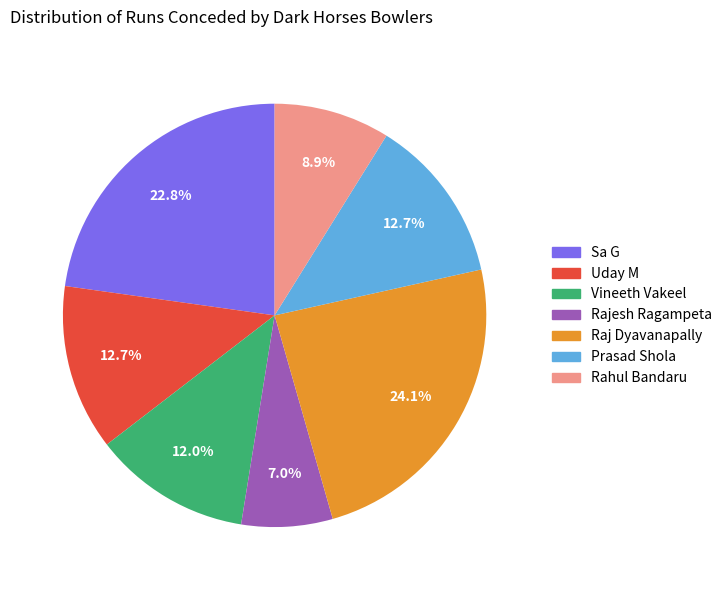

Between Rajesh Ragampeta and Raj Dyavanapally, which is larger?

Raj Dyavanapally